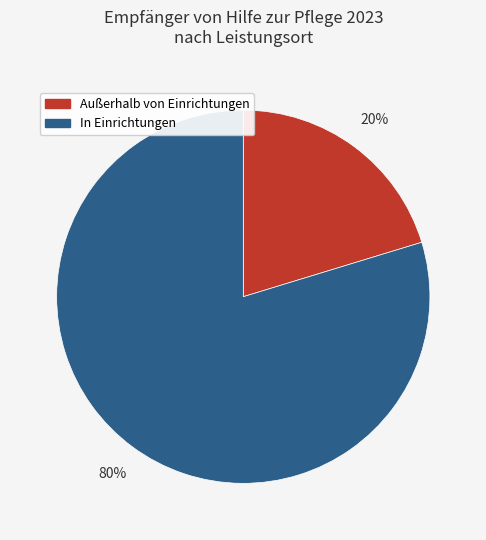

Which has a higher value, In Einrichtungen or Außerhalb von Einrichtungen?

In Einrichtungen